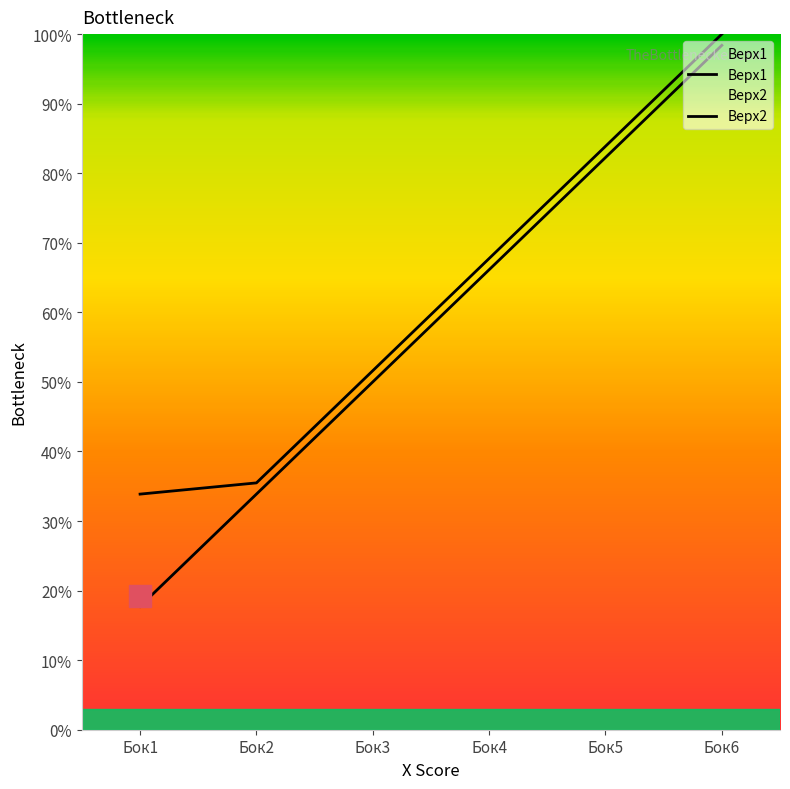

What is the maximum value for Верх2?

100.0